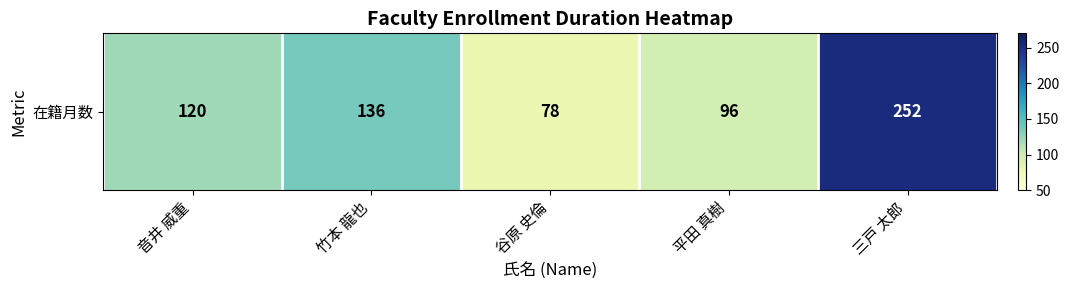

What is the sum of all values?

682